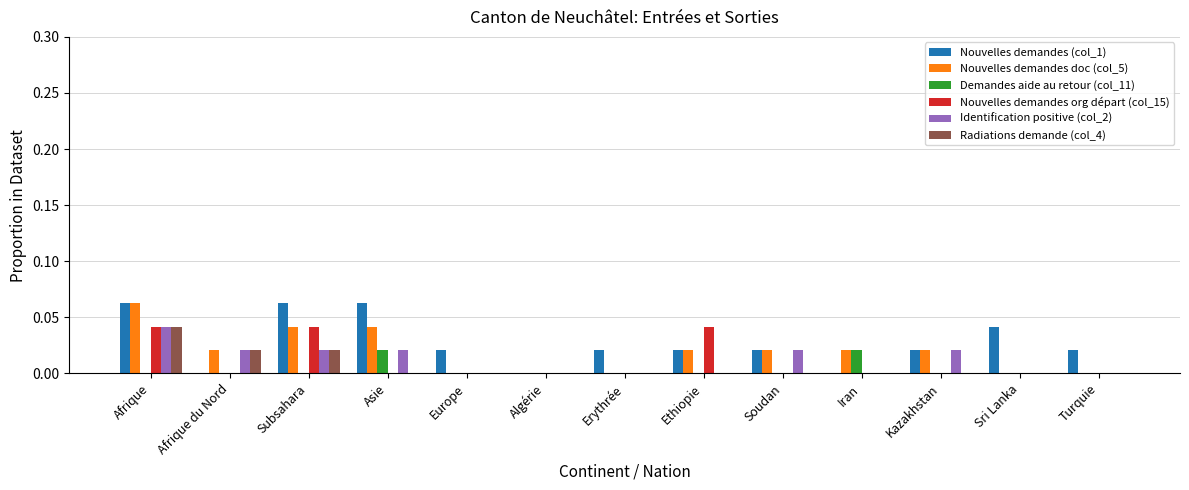

The value of Nouvelles demandes (col_1) at Afrique is 0.0. True or false?

False